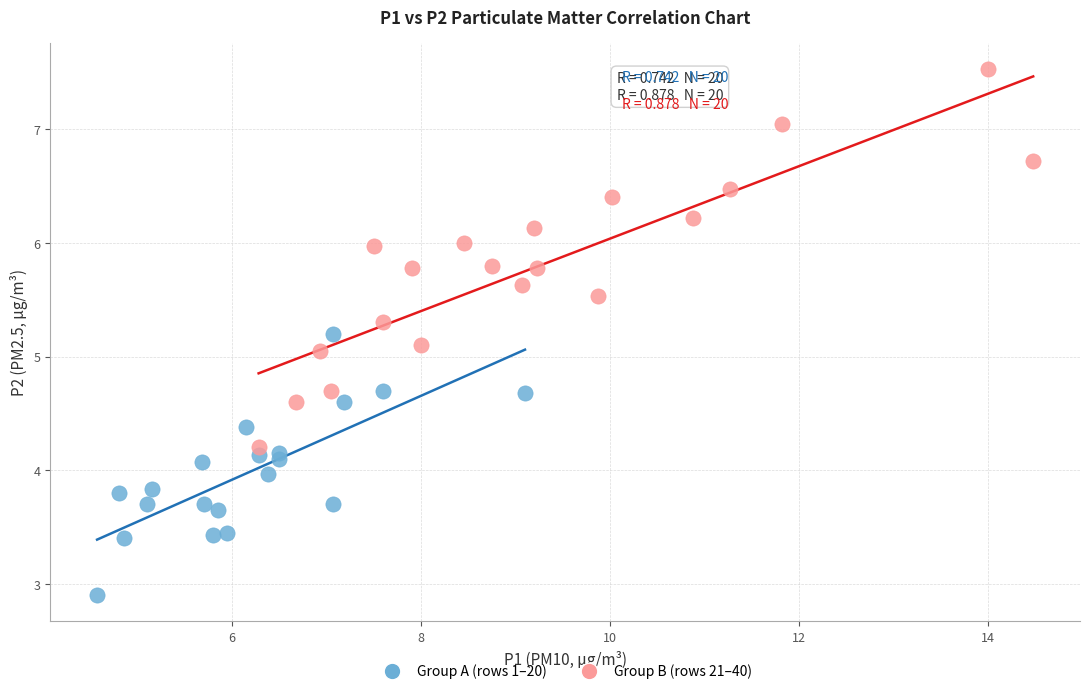

Which series has the widest spread of Y values?

Group B (rows 21–40)